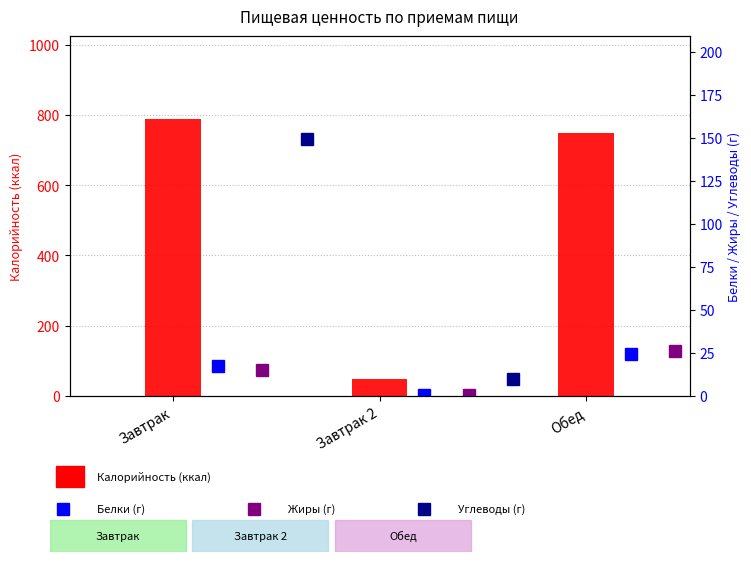

Between Завтрак and Завтрак 2, which series saw the biggest shift?

Калорийность